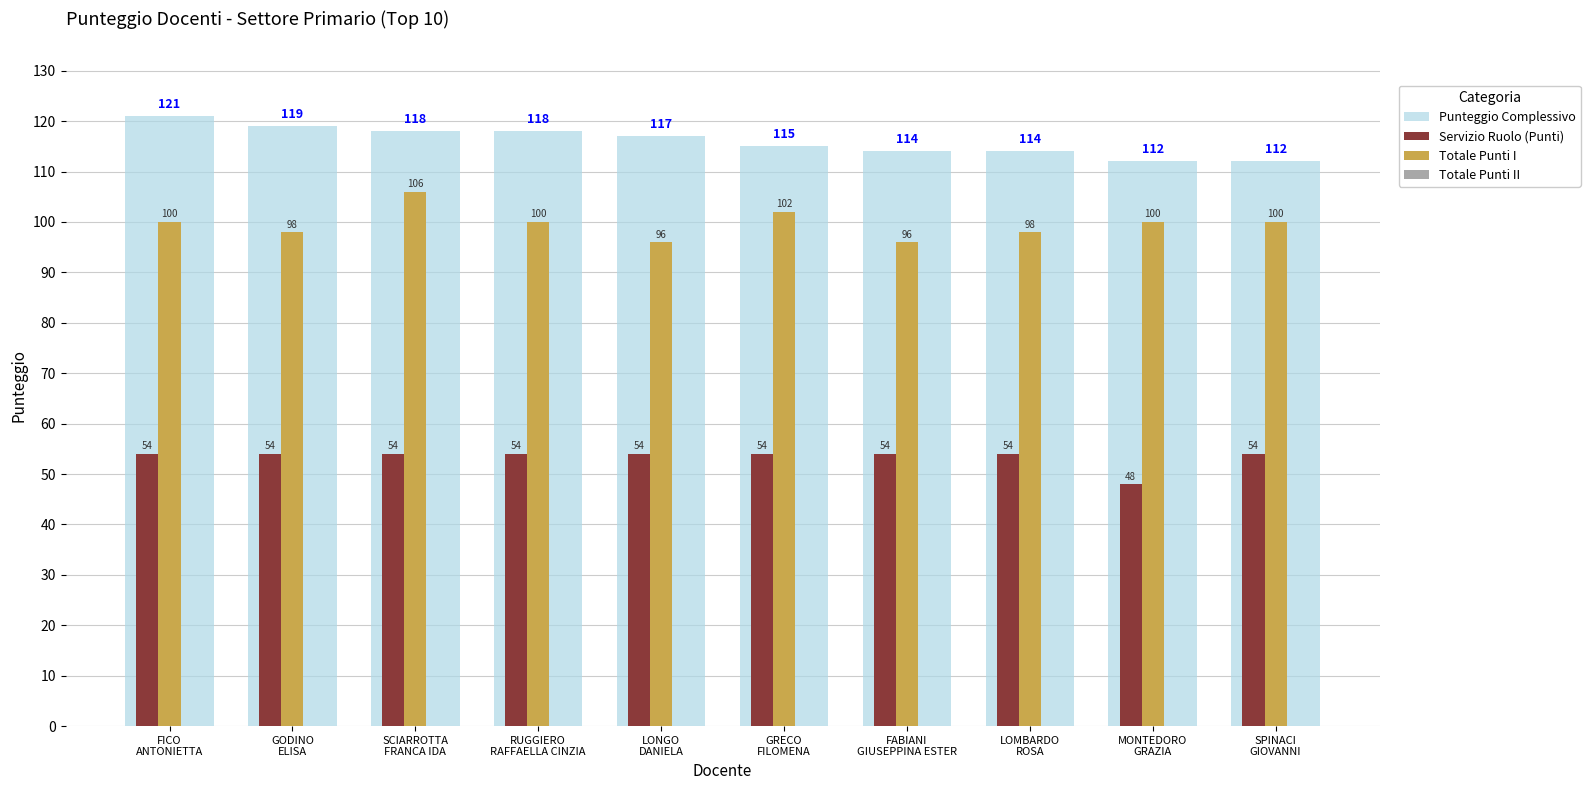

What is the difference between the Punteggio Complessivo values at RUGGIERO
RAFFAELLA CINZIA and GODINO
ELISA?

1